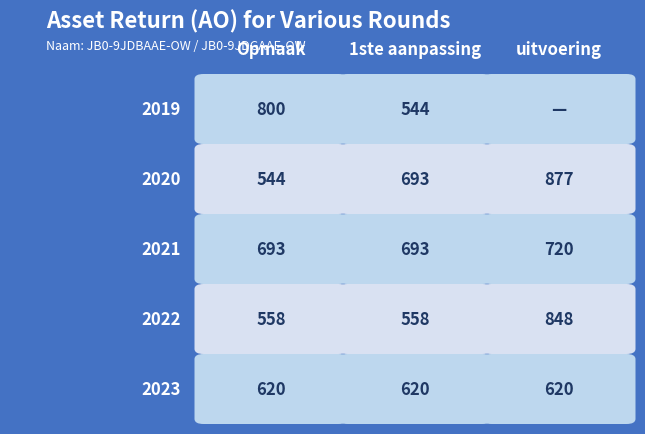

The value of 2020 at 2 is 192. True or false?

False